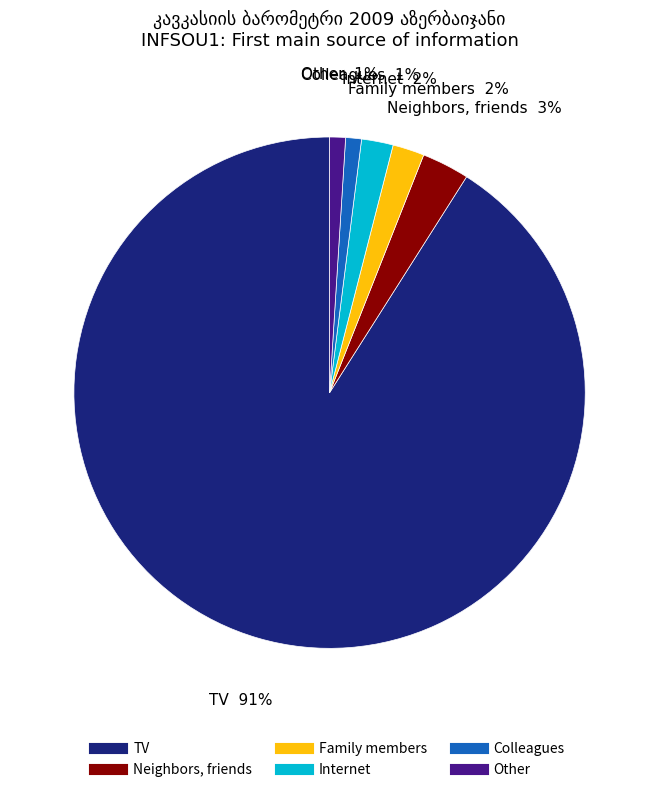

To the nearest percent, what portion does Colleagues represent?

1%